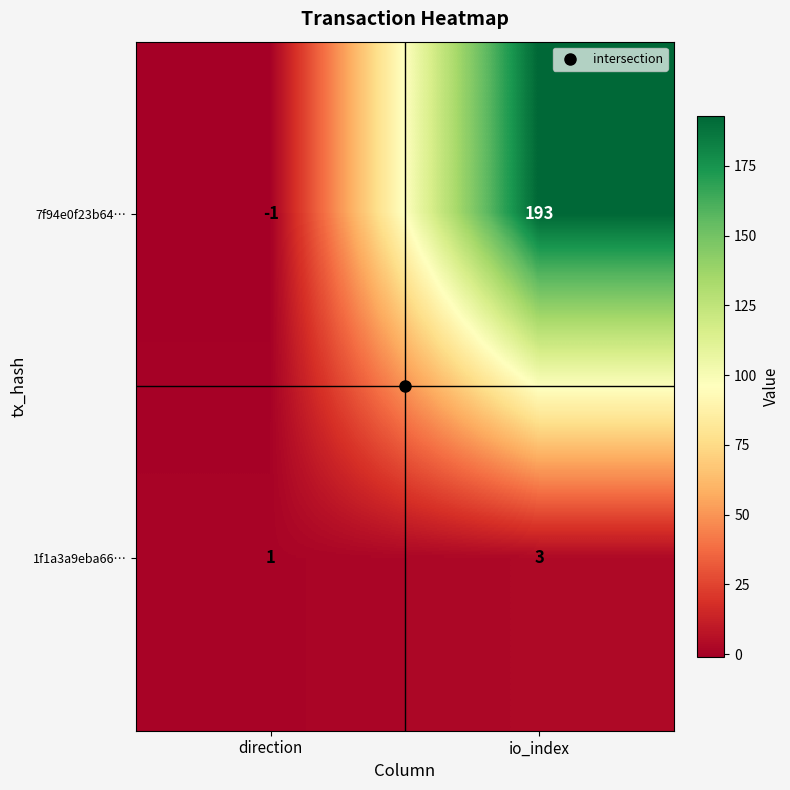

Which series changed the most between direction and io_index?

7f94e0f23b64…